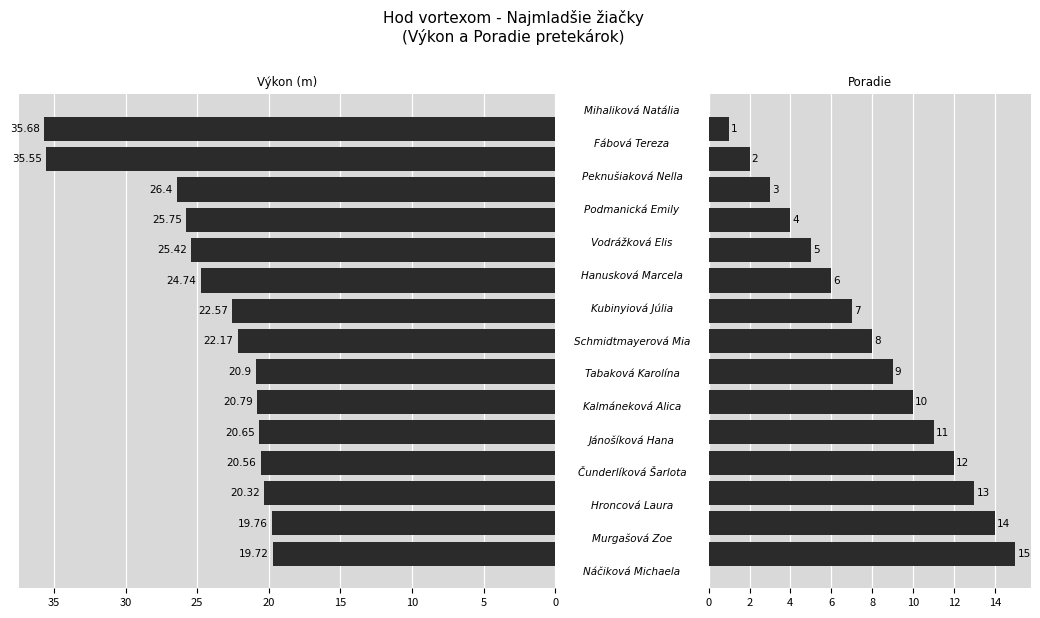

Which series has the largest range (max minus min)?

Výkon